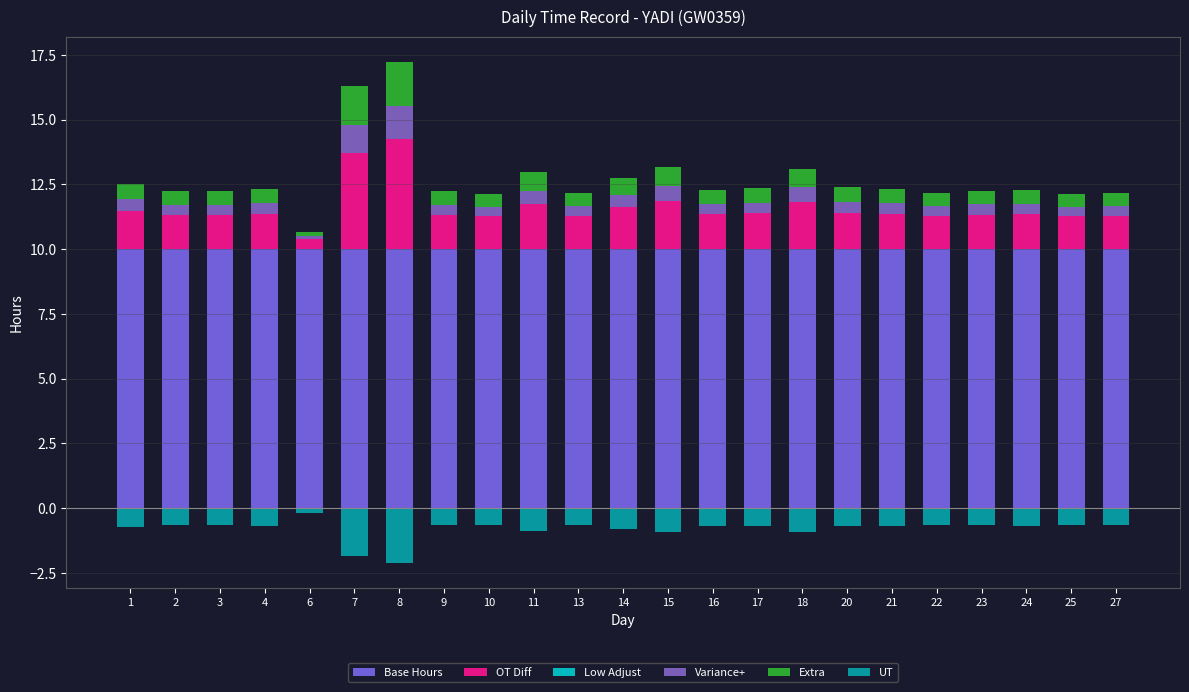

What is the difference between the highest and lowest values at 16?

10.7